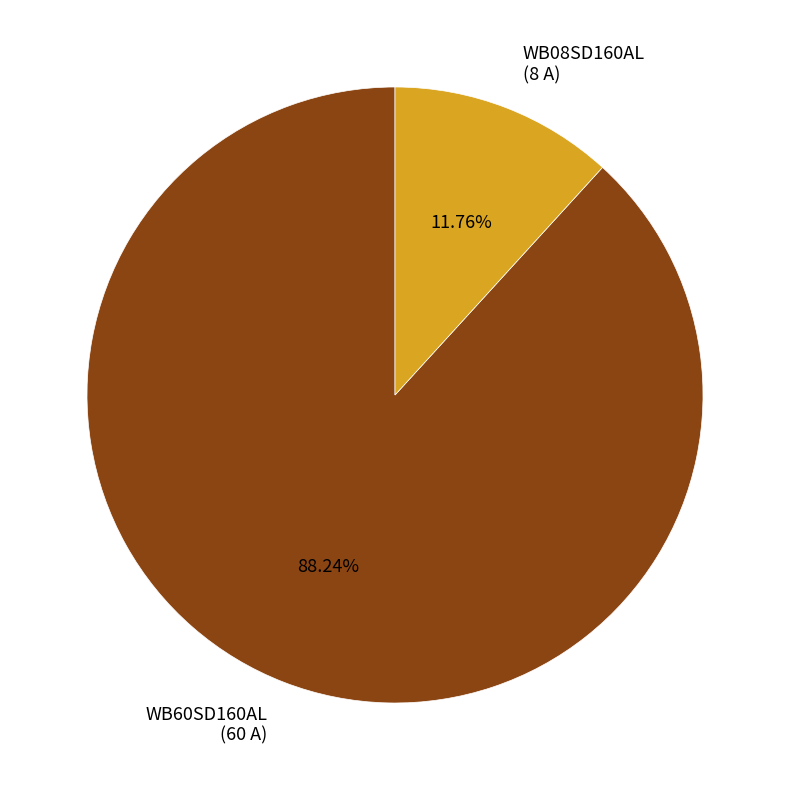

Which slice is the smallest?

WB08SD160AL